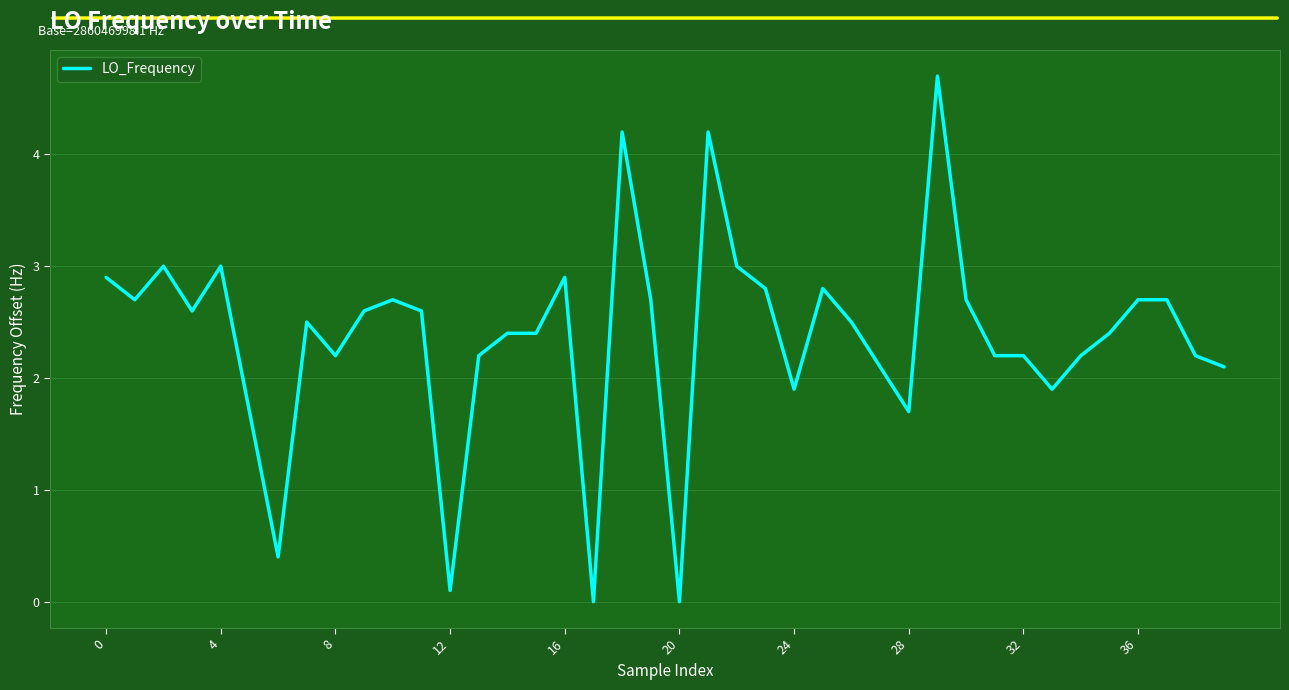

What is the difference between the maximum and minimum values?

4.7